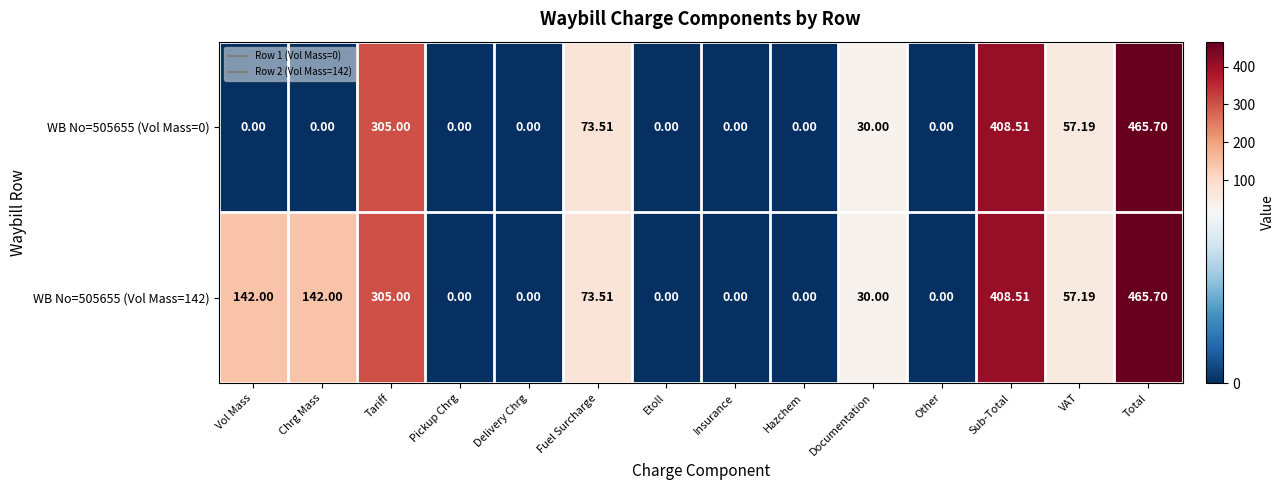

At which label does WB No=505655 (Vol Mass=142) first exceed 57?

Vol Mass